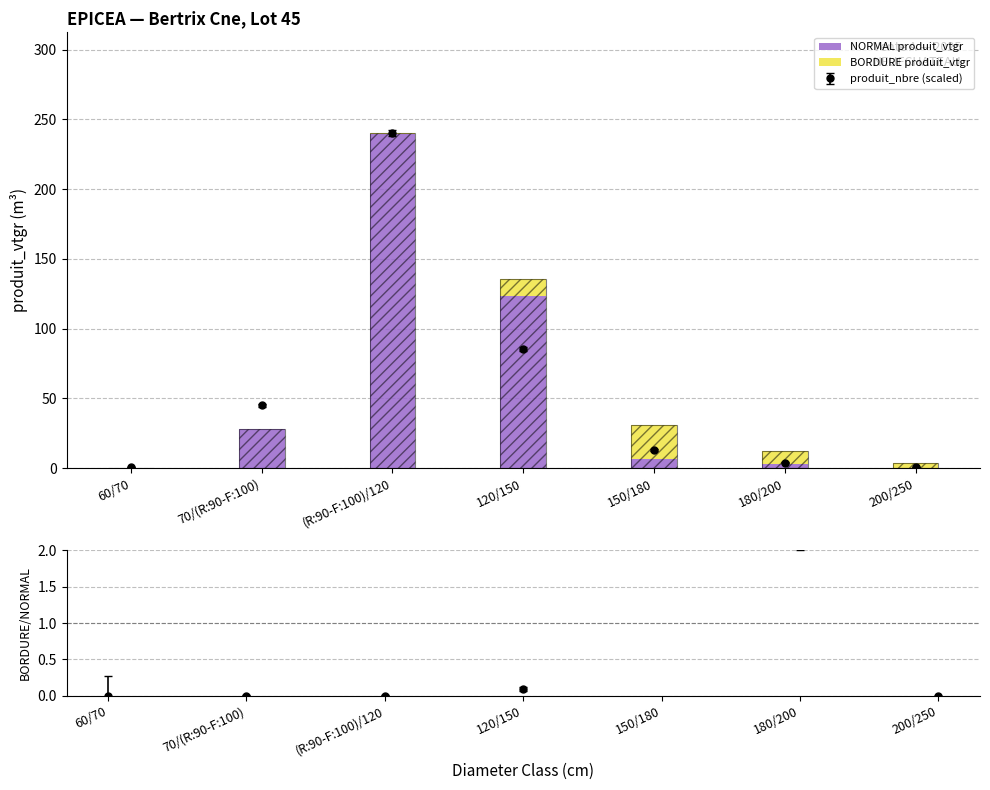

What is the spread (max minus min) of values at 180/200?

6.3